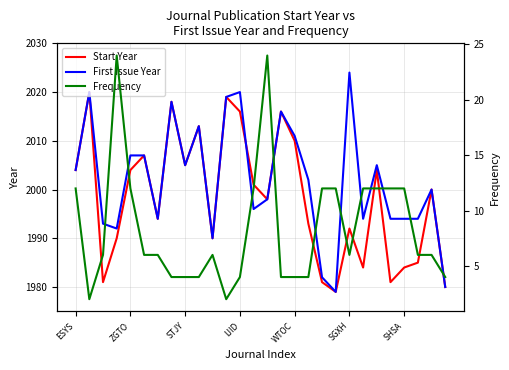

What is the lowest value of the Start Year series?

1979